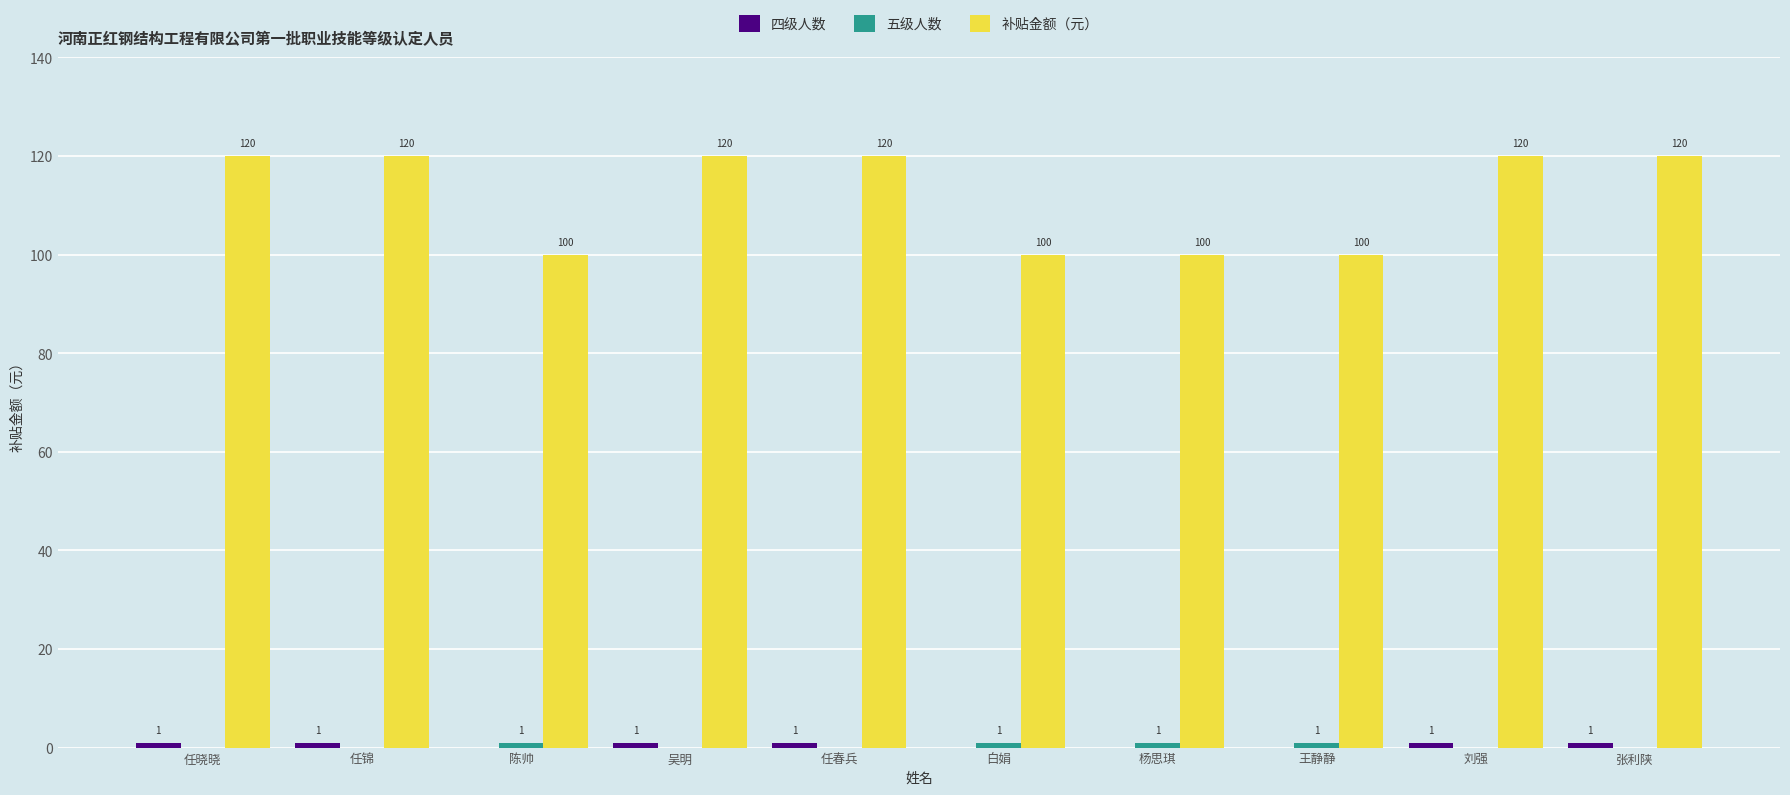

Between 任锦 and 杨思琪, which series saw the biggest shift?

补贴金额（元）